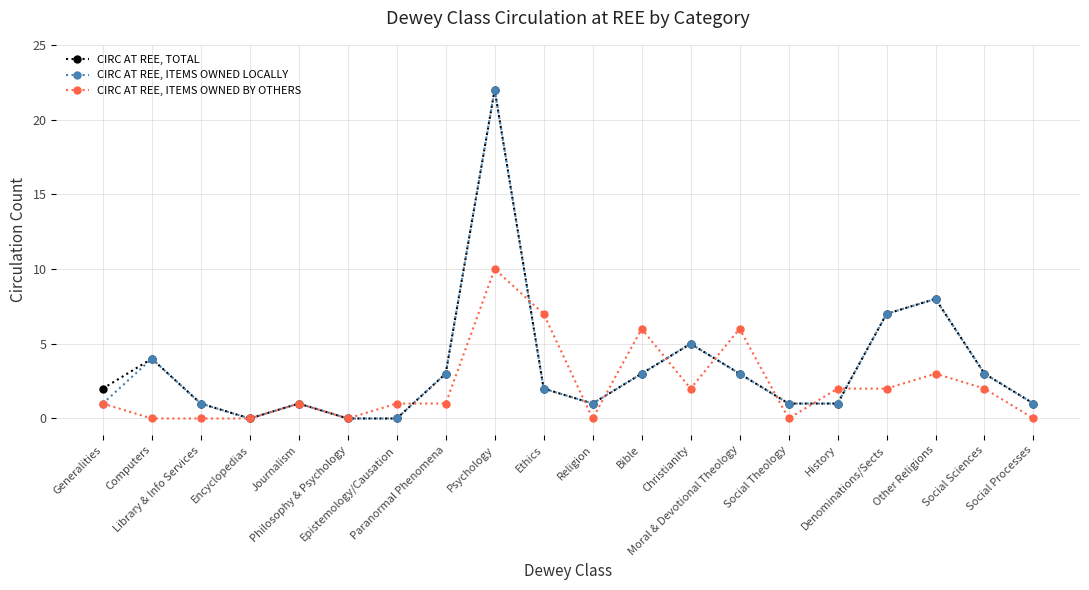

True or false: CIRC AT REE, ITEMS OWNED BY OTHERS has more than 2 points higher than both neighbors.

True